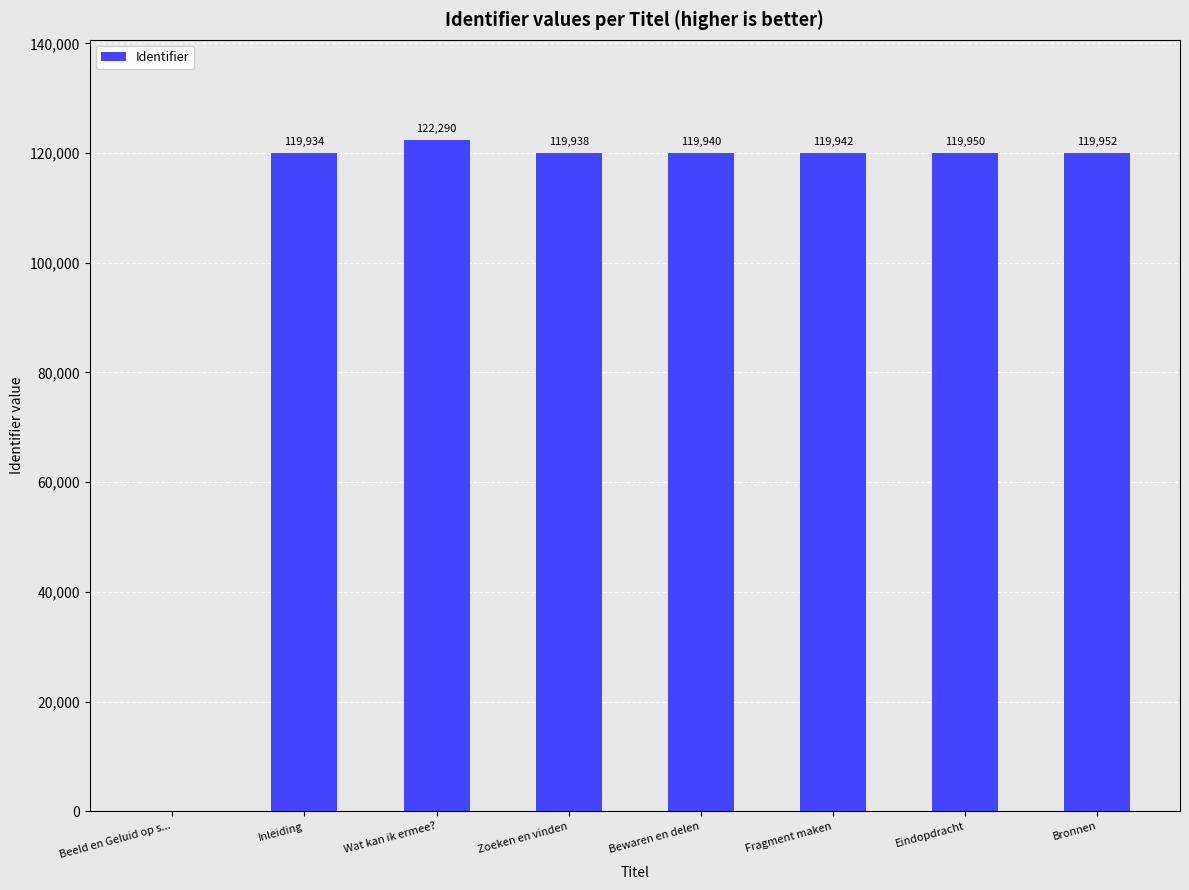

What is the change in value from Zoeken en vinden to Fragment maken?

+4